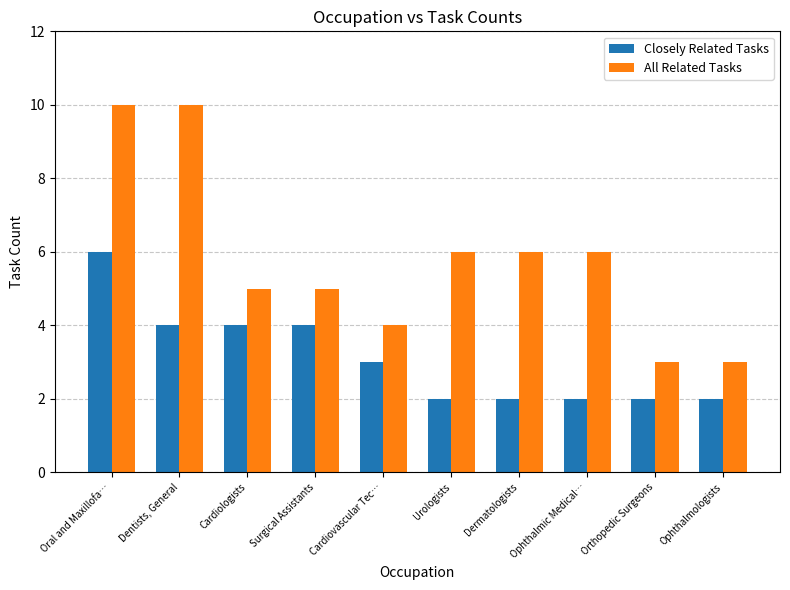

What is the difference between the maximum and minimum values in the Closely Related Tasks series?

4